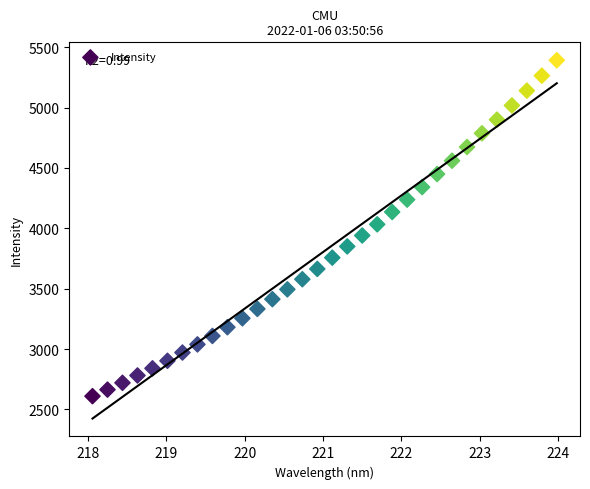

What is the range of X values (max minus min)?

5.9